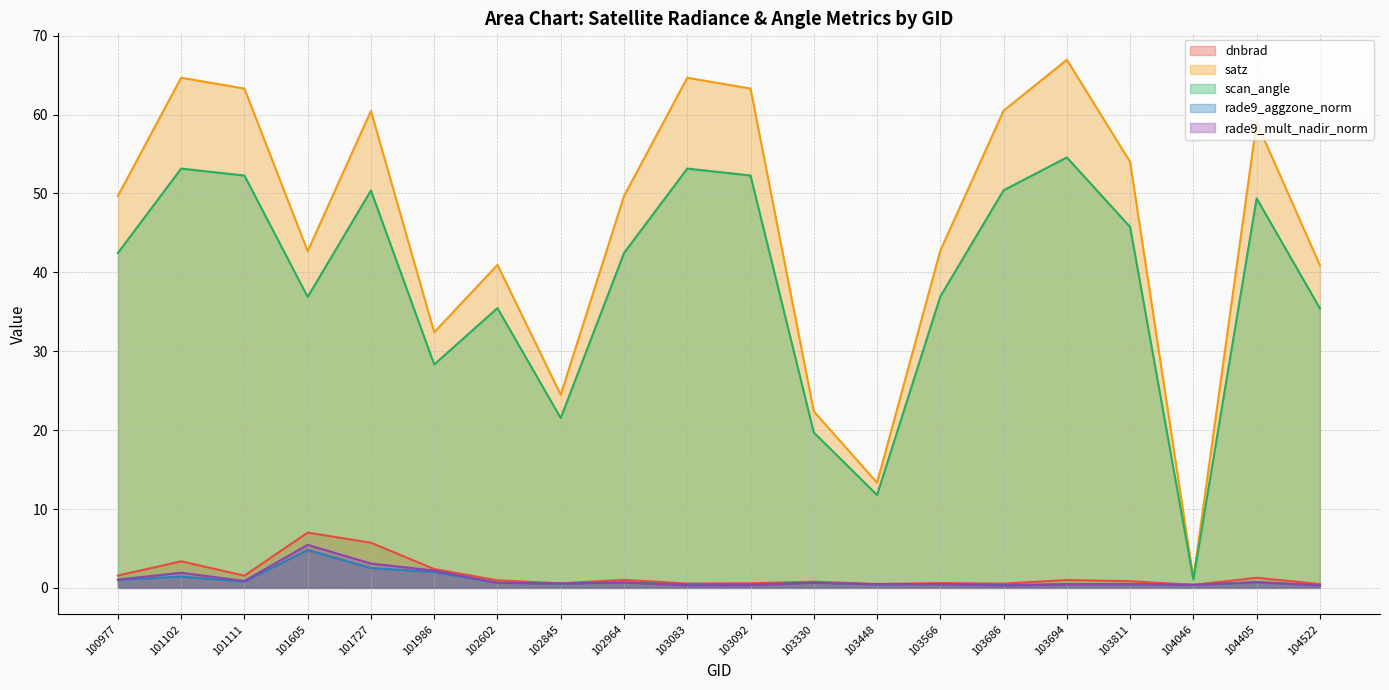

At which label does scan_angle reach its minimum?

104046